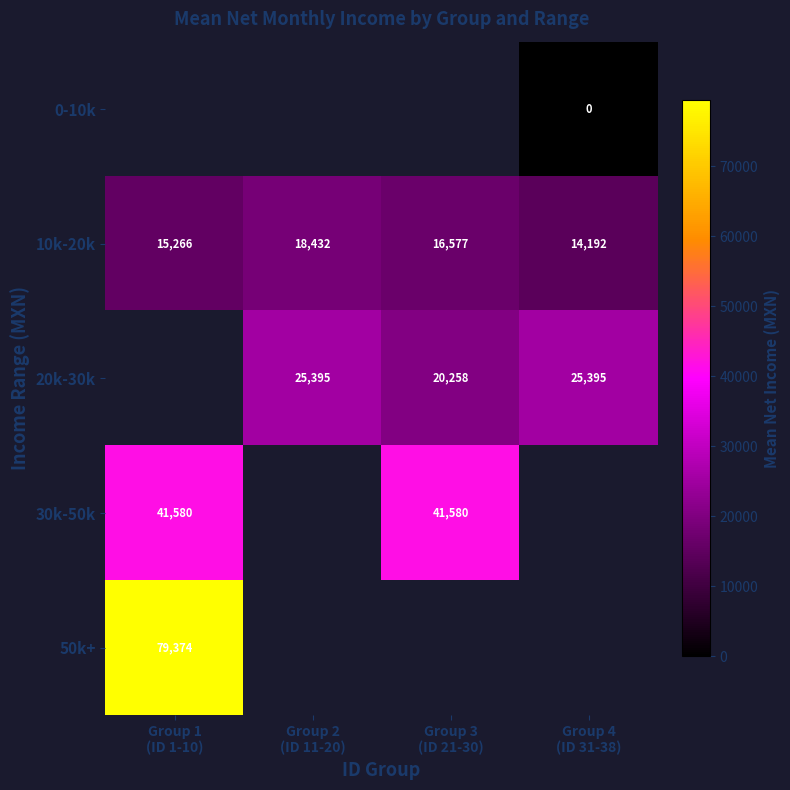

Count the 10k-20k values in the range 15266 to 18432.

3